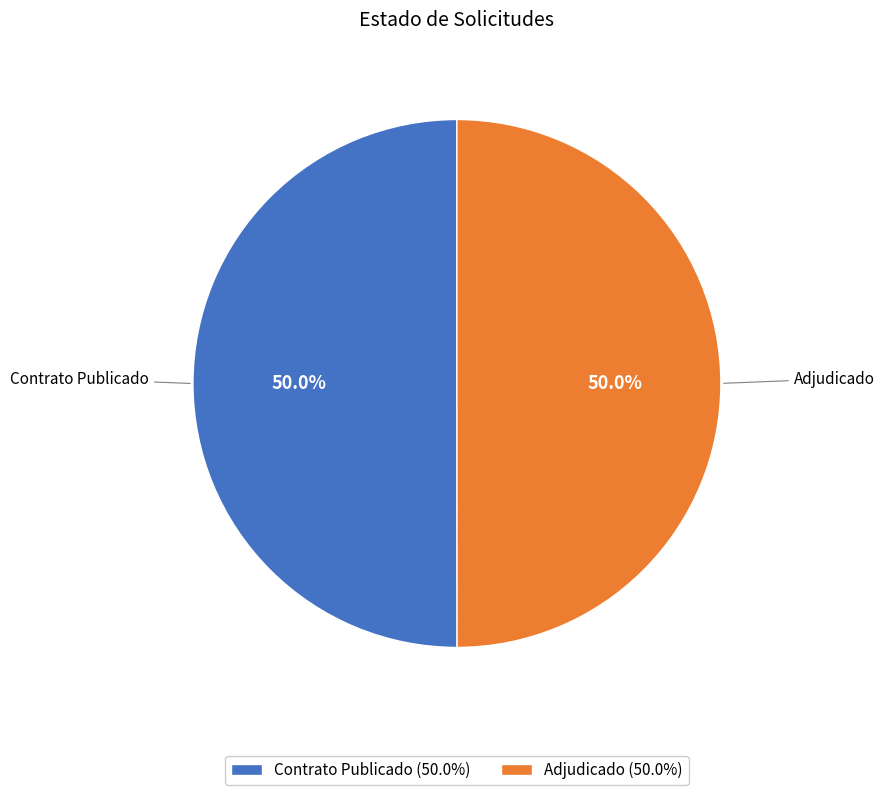

Combined, what portion of the pie is Adjudicado and Contrato Publicado?

100.0%